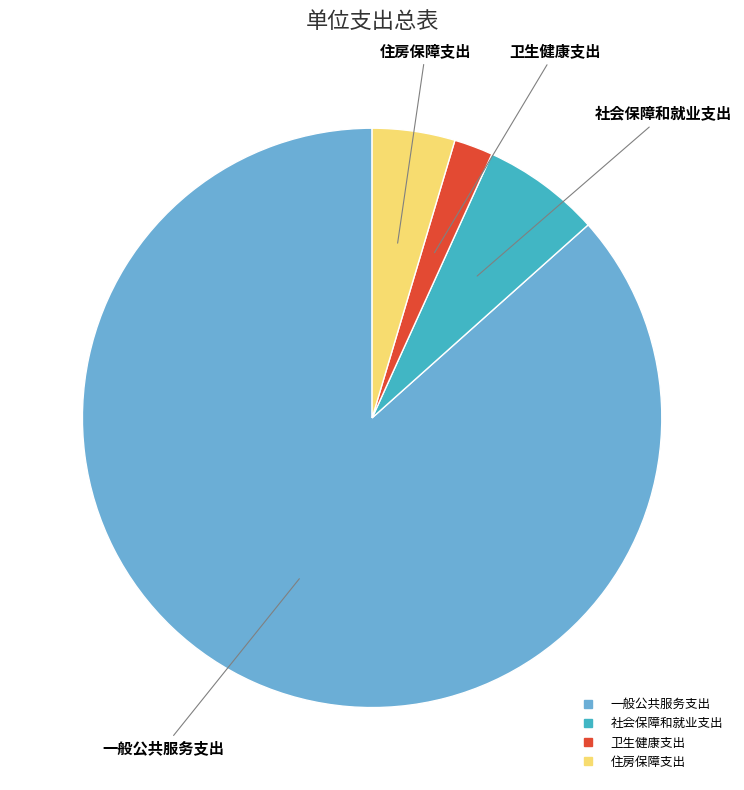

Is 一般公共服务支出 the majority of the pie?

Yes